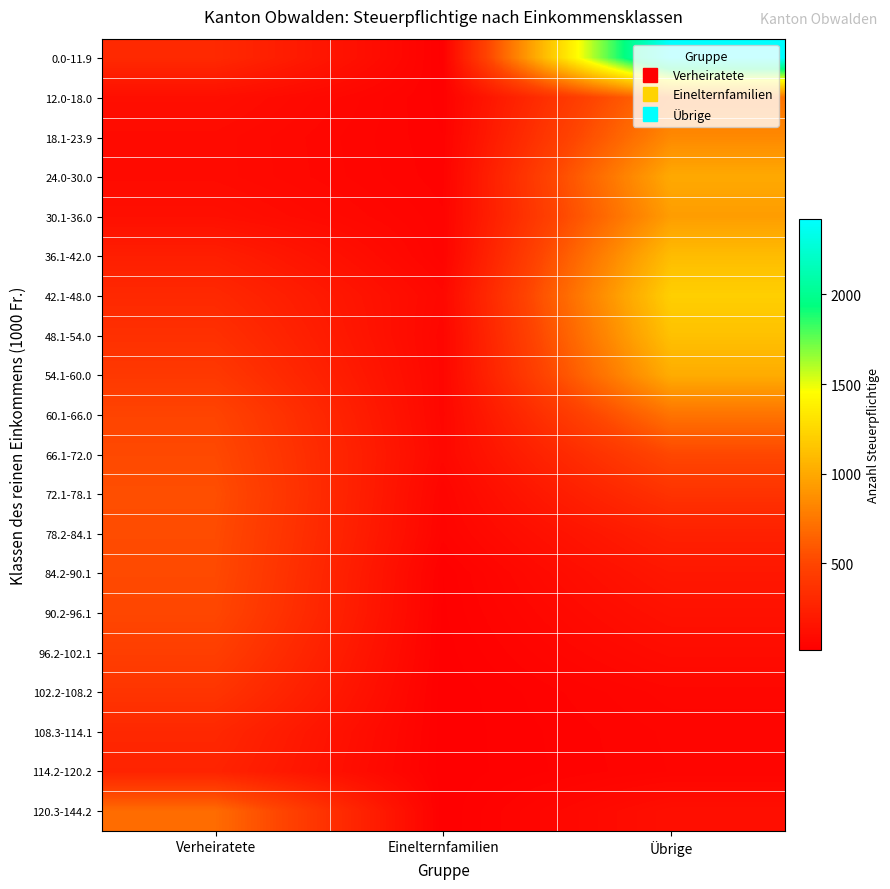

What is the minimum value shown in the chart?

15